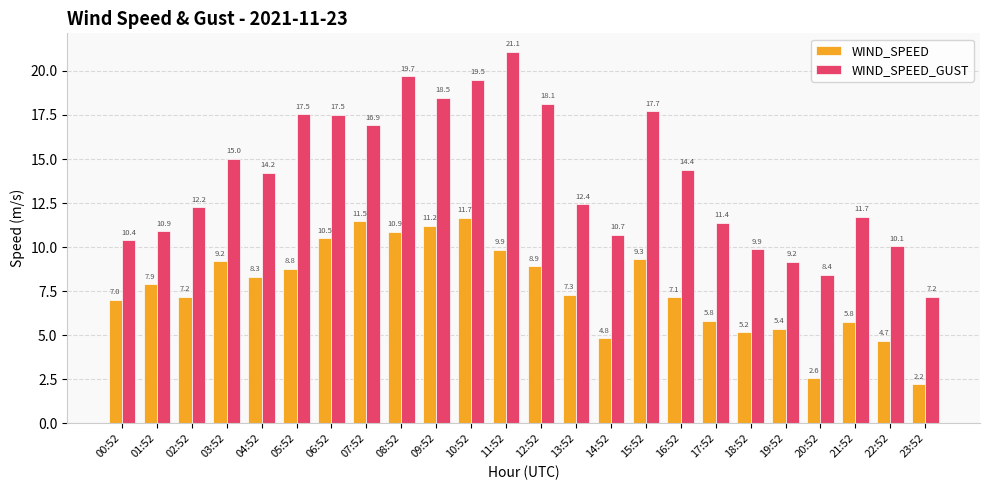

What is the sum of the WIND_SPEED_GUST values at 22:52 and 07:52?

27.0